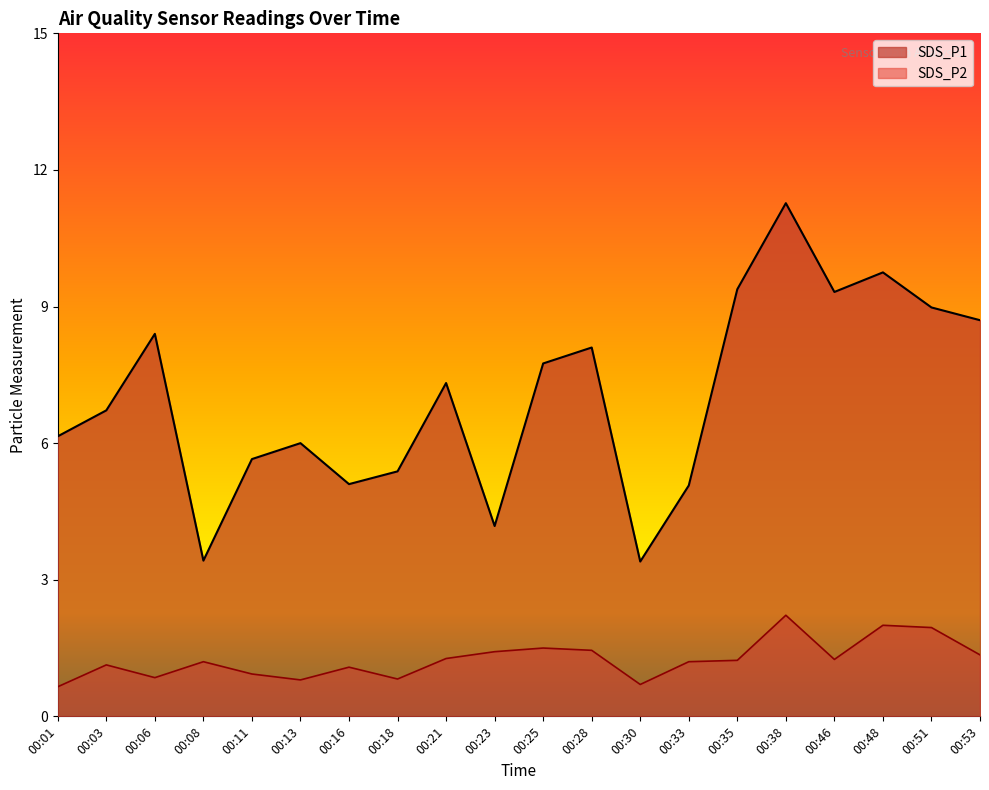

True or false: SDS_P2 and SDS_P1 cross at least once.

False